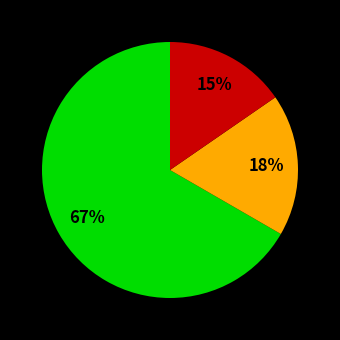

How many segments does this pie chart have?

3